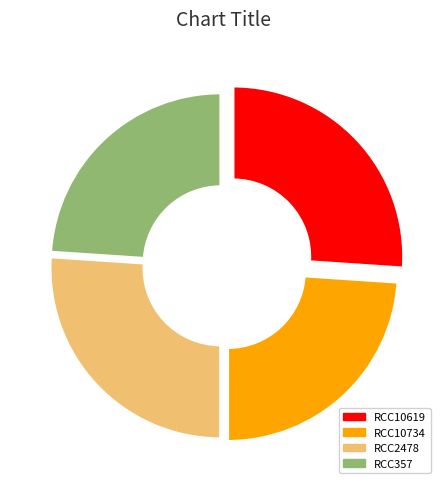

Is it true that RCC2478 is 41% of the pie?

False